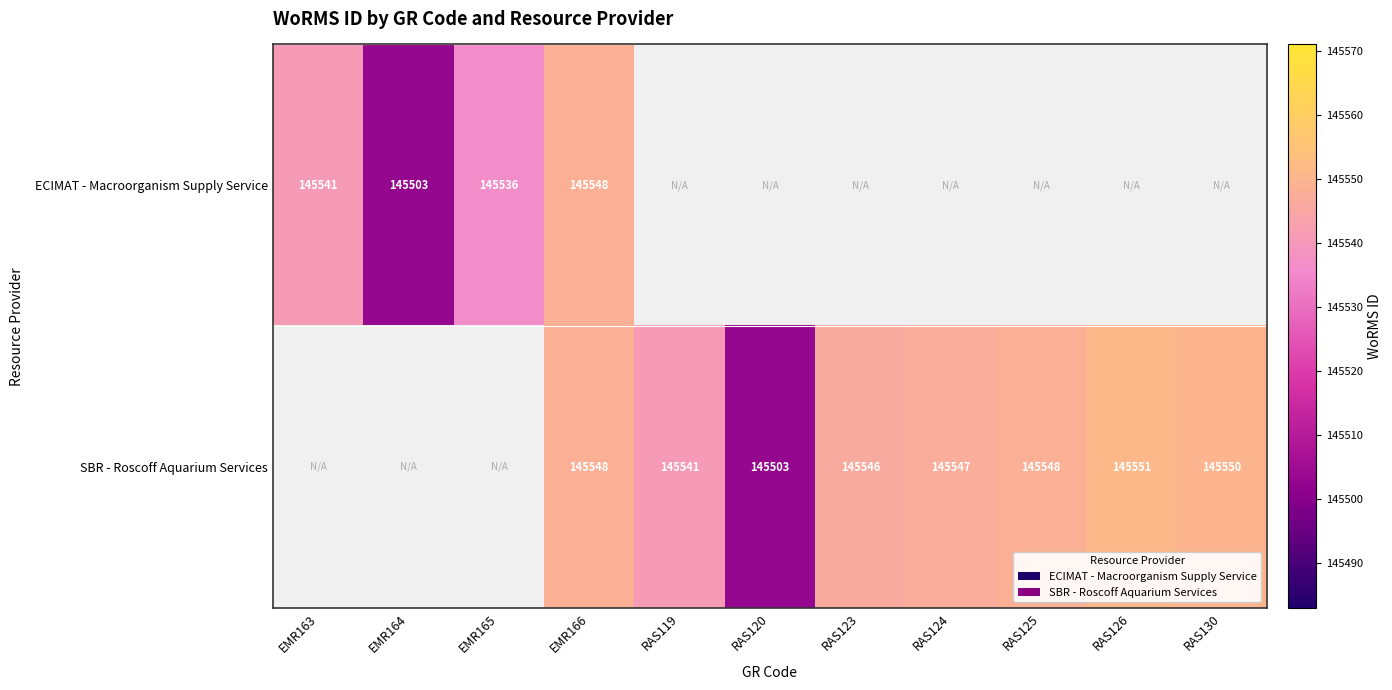

The value of ECIMAT - Macroorganism Supply Service at RAS119 is 0. True or false?

True